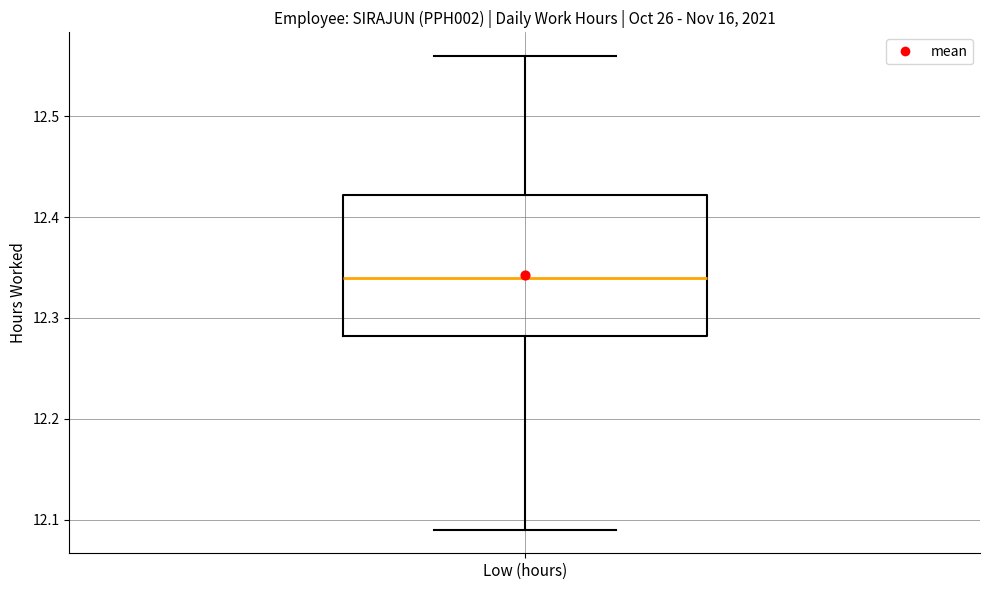

Transcribe this box plot: give where the median line is, the range the box spans, and where the two whiskers end, as read against the y-axis. The values are not printed on the chart, so give them approximately, as read against the axis.

median 12.34, box 12.28 to 12.42, whiskers 12.09 to 12.56